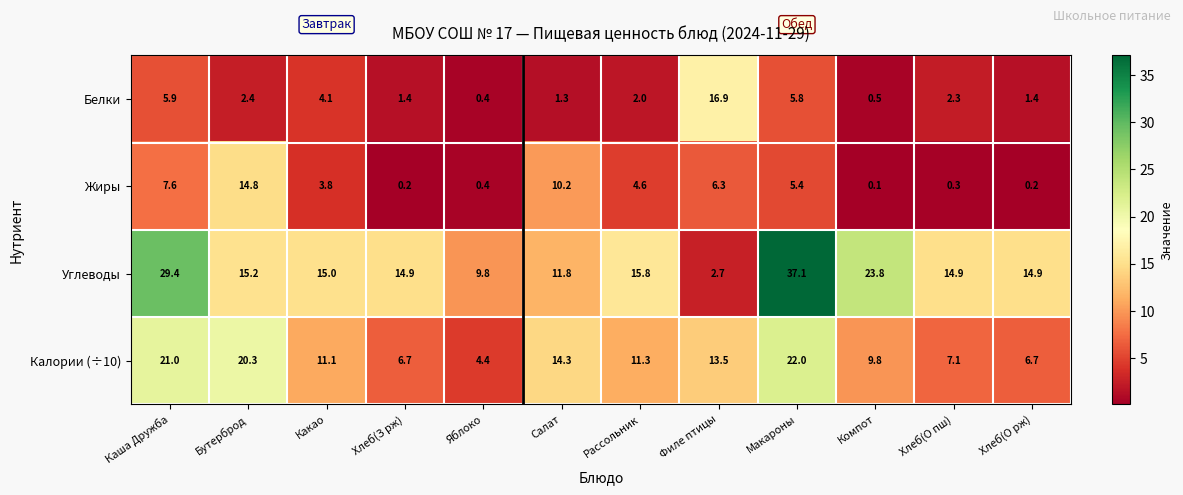

Rank the series at Макароны from lowest to highest value.

Жиры, Белки, Калории (÷10), Углеводы